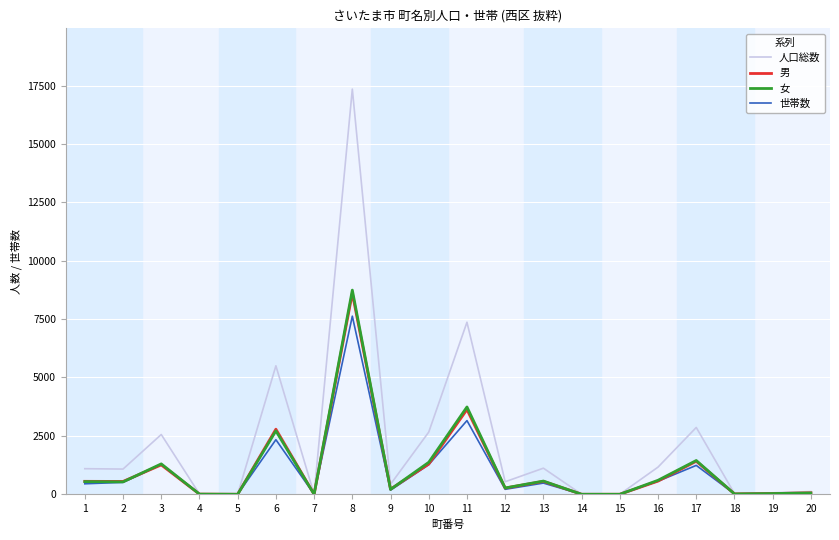

Is the value of 女 at 5 greater than the value of 世帯数 at 2?

No